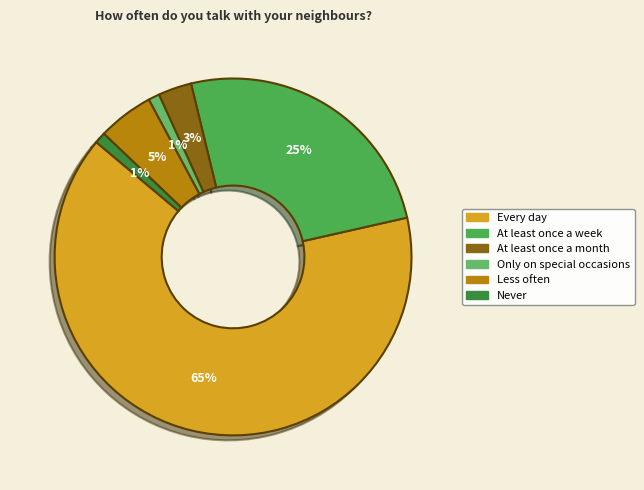

Which slice represents more than half of the pie?

Every day